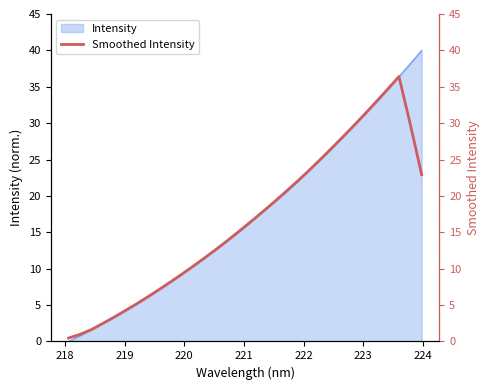

What is the highest value of the Intensity series?

40.0